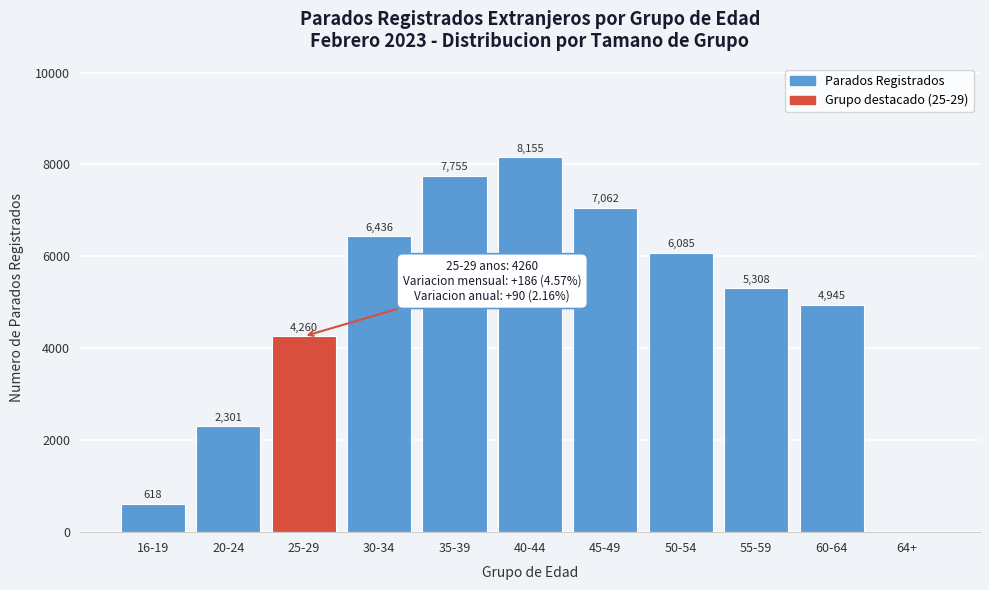

Reading left to right, list all the values displayed in this chart.

16-19=618	20-24=2301	25-29=4260	30-34=6436	35-39=7755	40-44=8155	45-49=7062	50-54=6085	55-59=5308	60-64=4945	64+=0